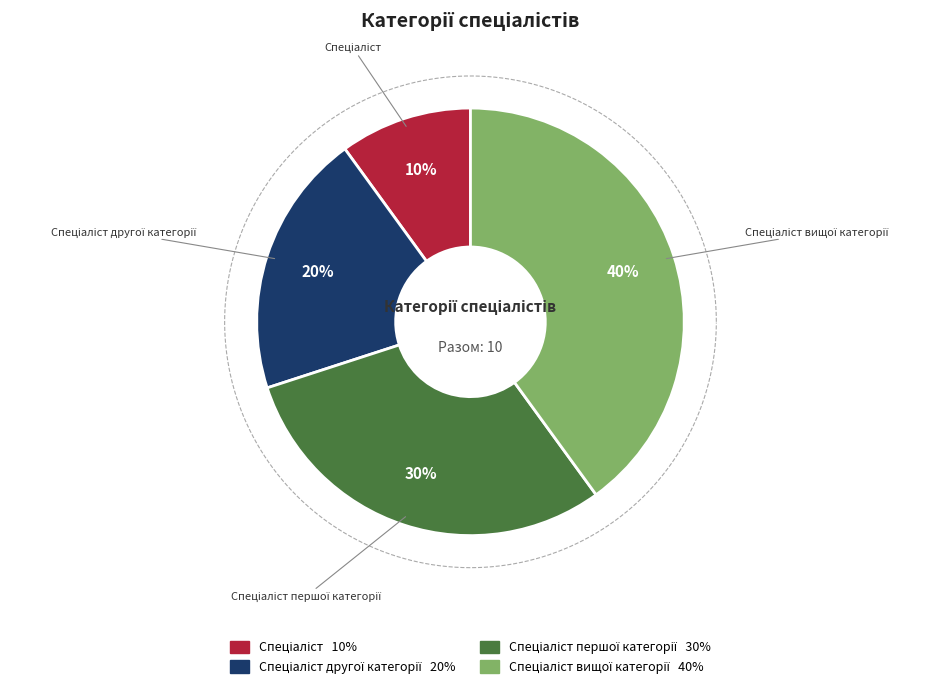

Do Спеціаліст вищої категорії and Спеціаліст першої категорії together represent more than half of the pie?

Yes